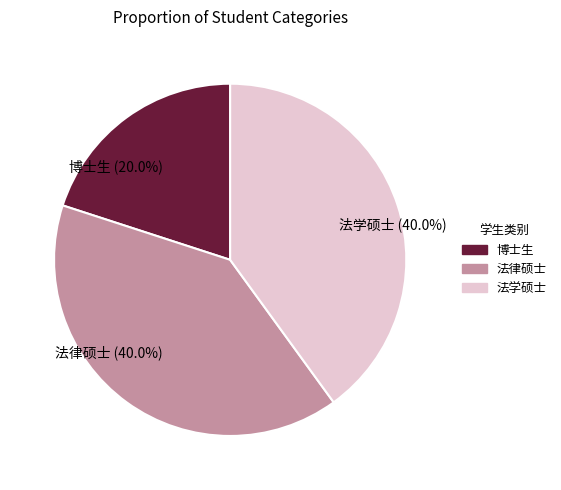

Does any single category account for the majority?

No